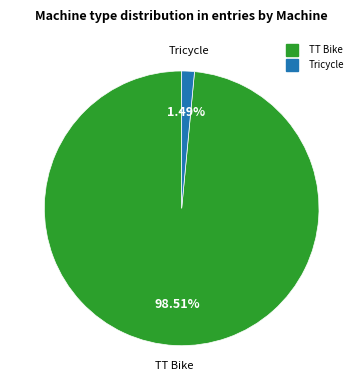

Does any single category account for the majority?

Yes